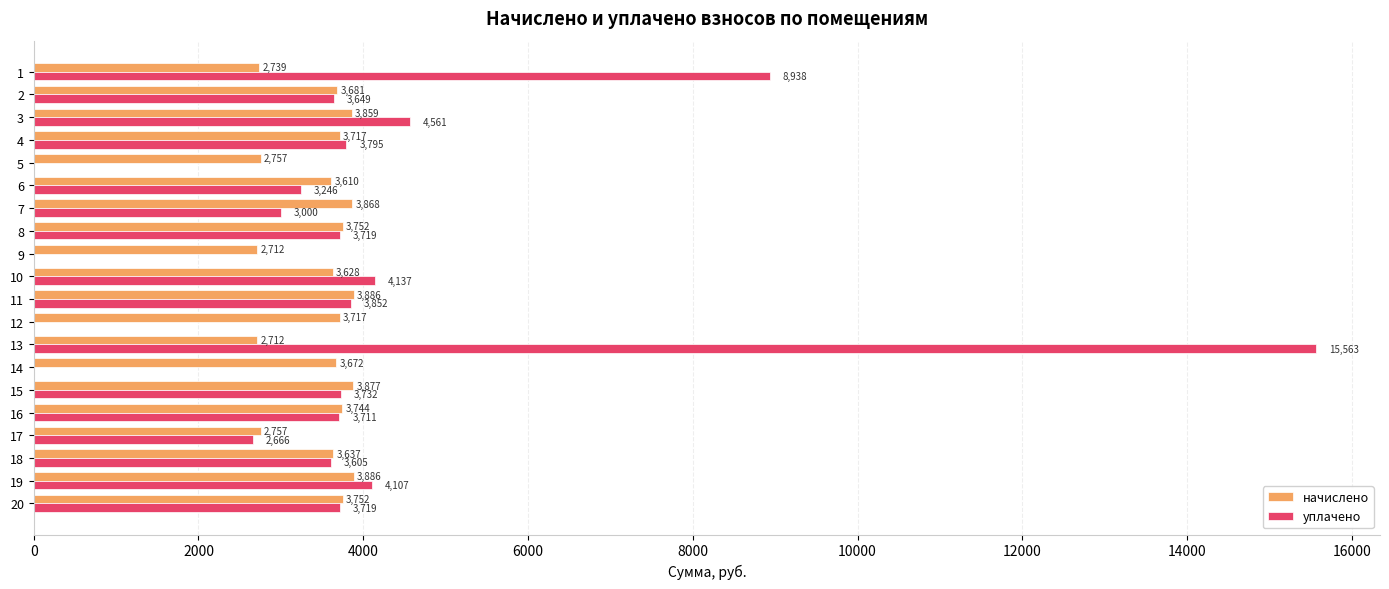

Which category has the highest value across all series?

13